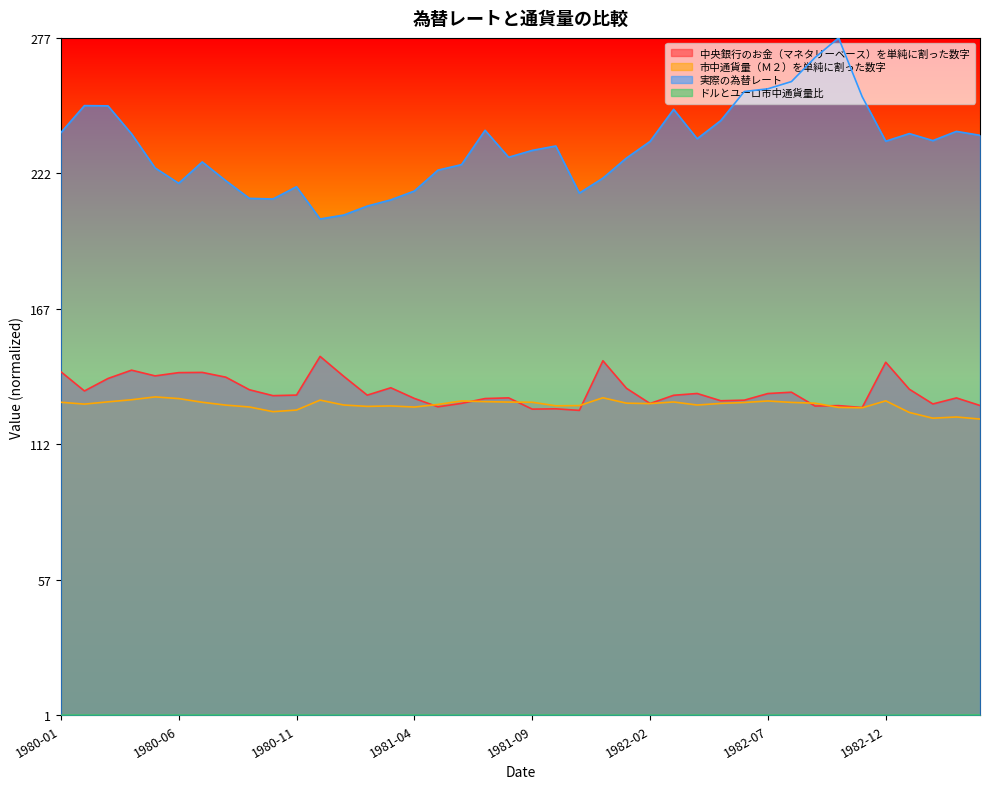

What position from the right is 1981-10?

19